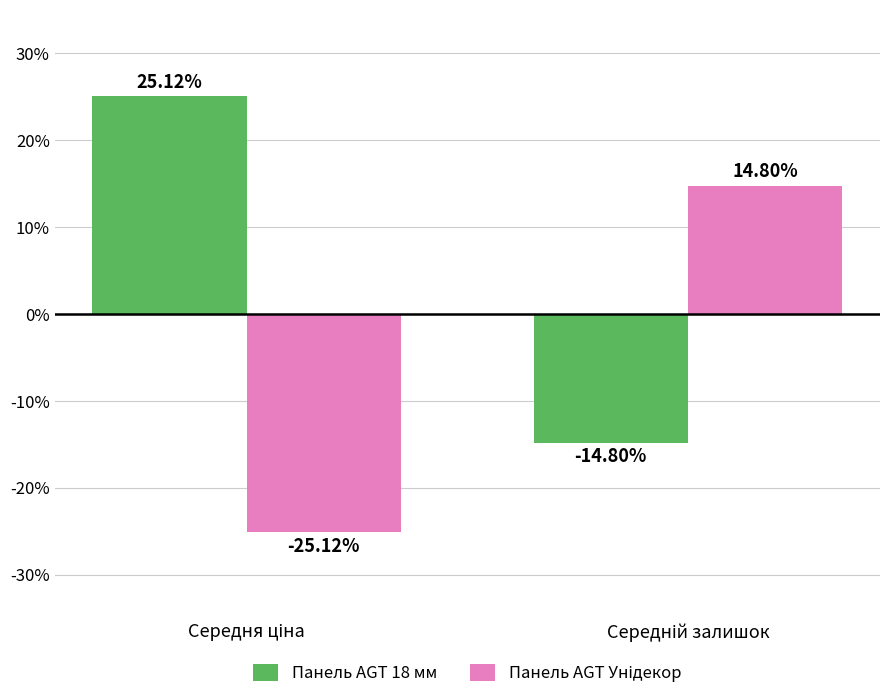

Which series has the largest total across all categories?

Панель AGT 18 мм